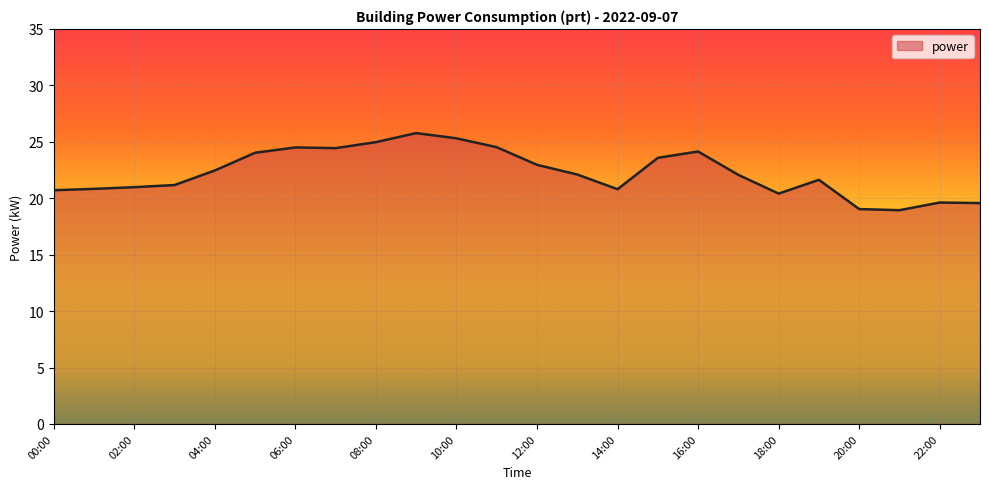

What is the smallest value displayed?

18.9